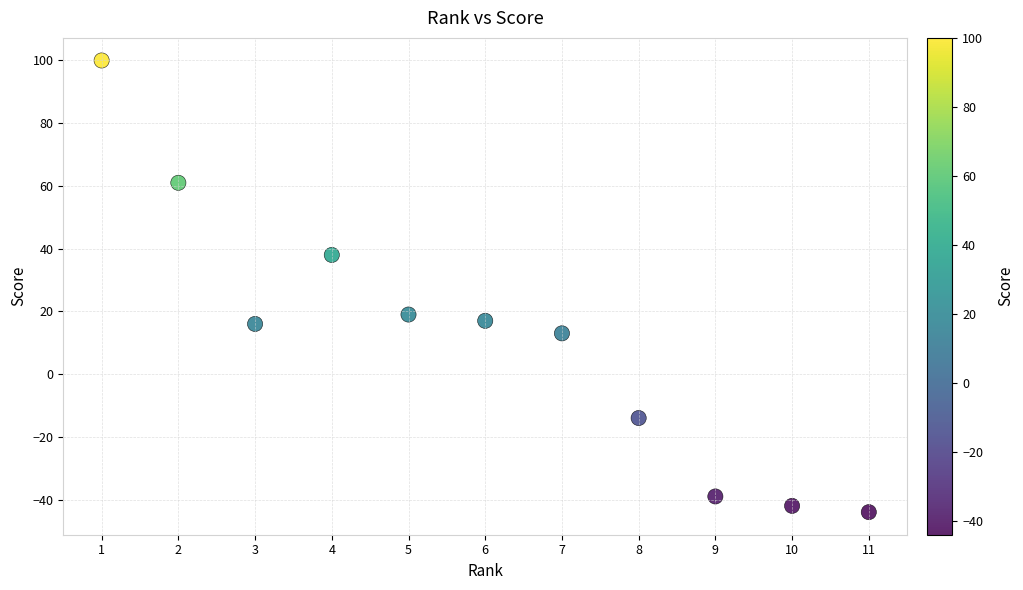

What is the range of Y values (max minus min)?

144